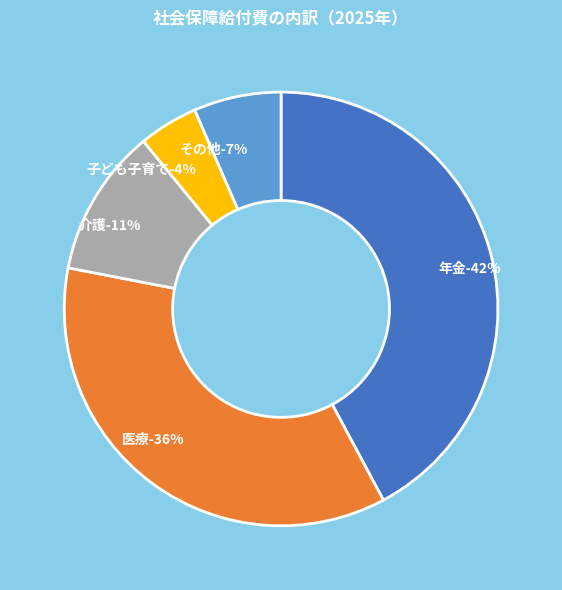

Is the sum of 年金 and 介護 greater than half?

Yes